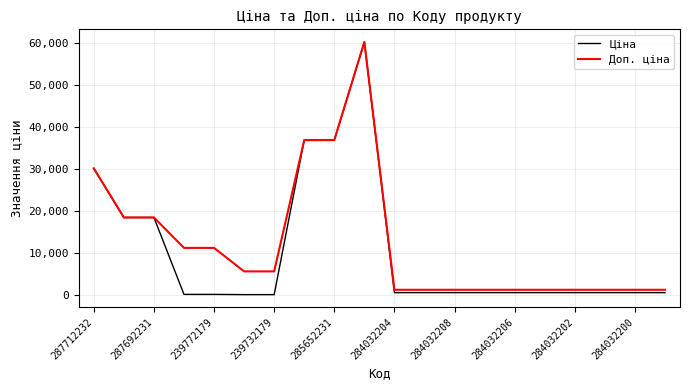

Is this an area chart (filled region under the line)?

No